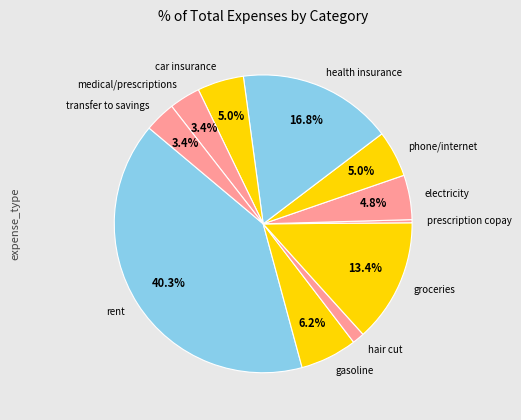

Does any single category account for the majority?

No